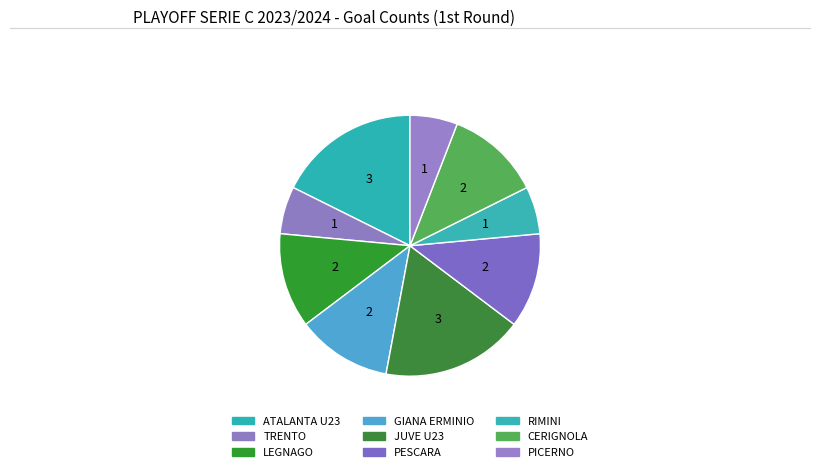

Which slice is the largest?

ATALANTA U23